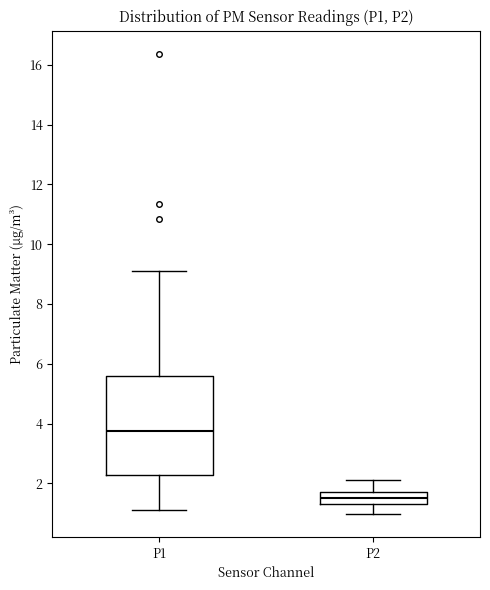

Where does the lower whisker of the box for P2 end on the y-axis? The values are not printed on the chart, so give them approximately, as read against the axis.

1.0